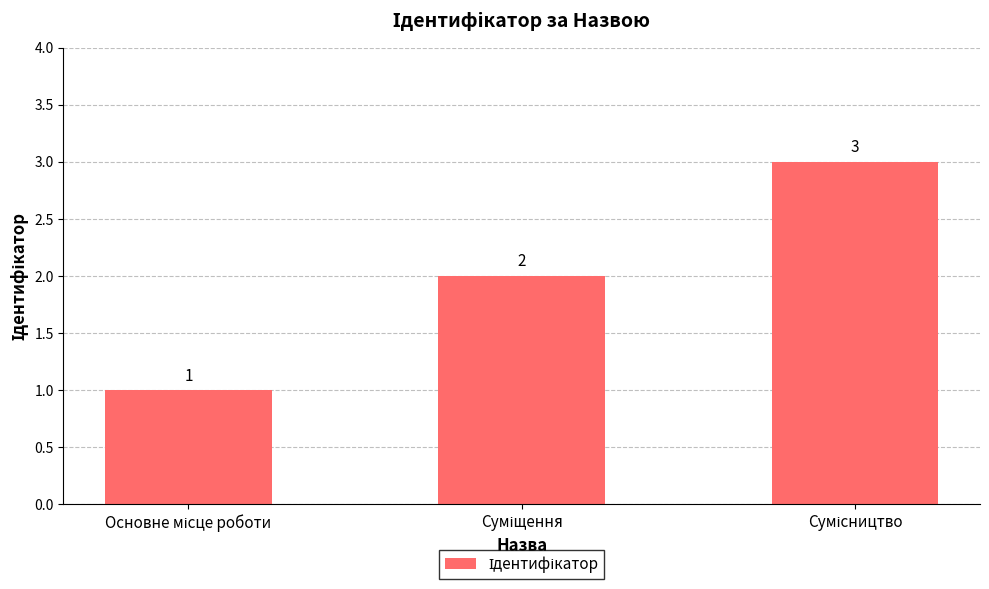

What is the value of the 1st bar from the left?

1